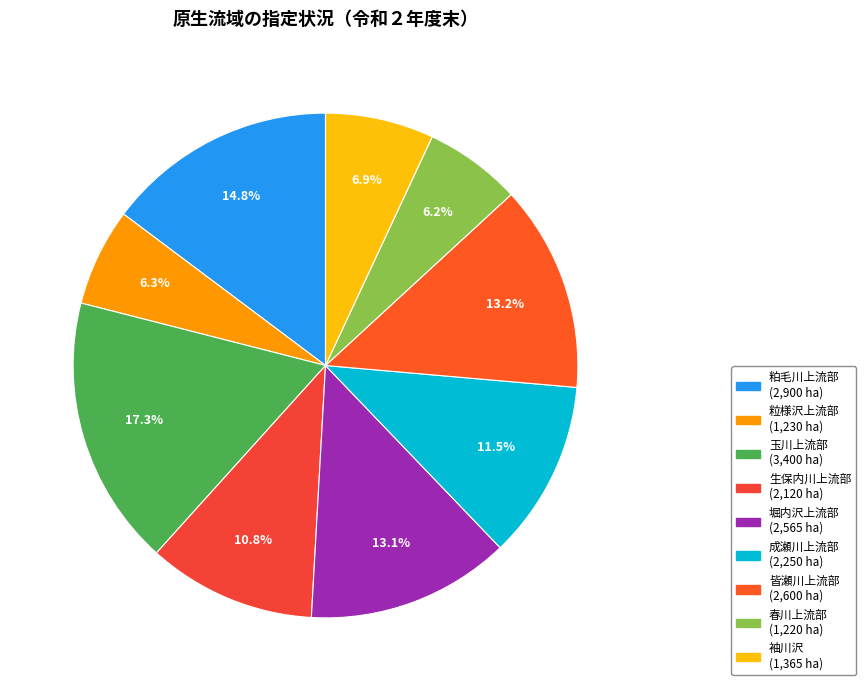

What percentage is the 玉川上流部 slice, to the nearest percent?

17%